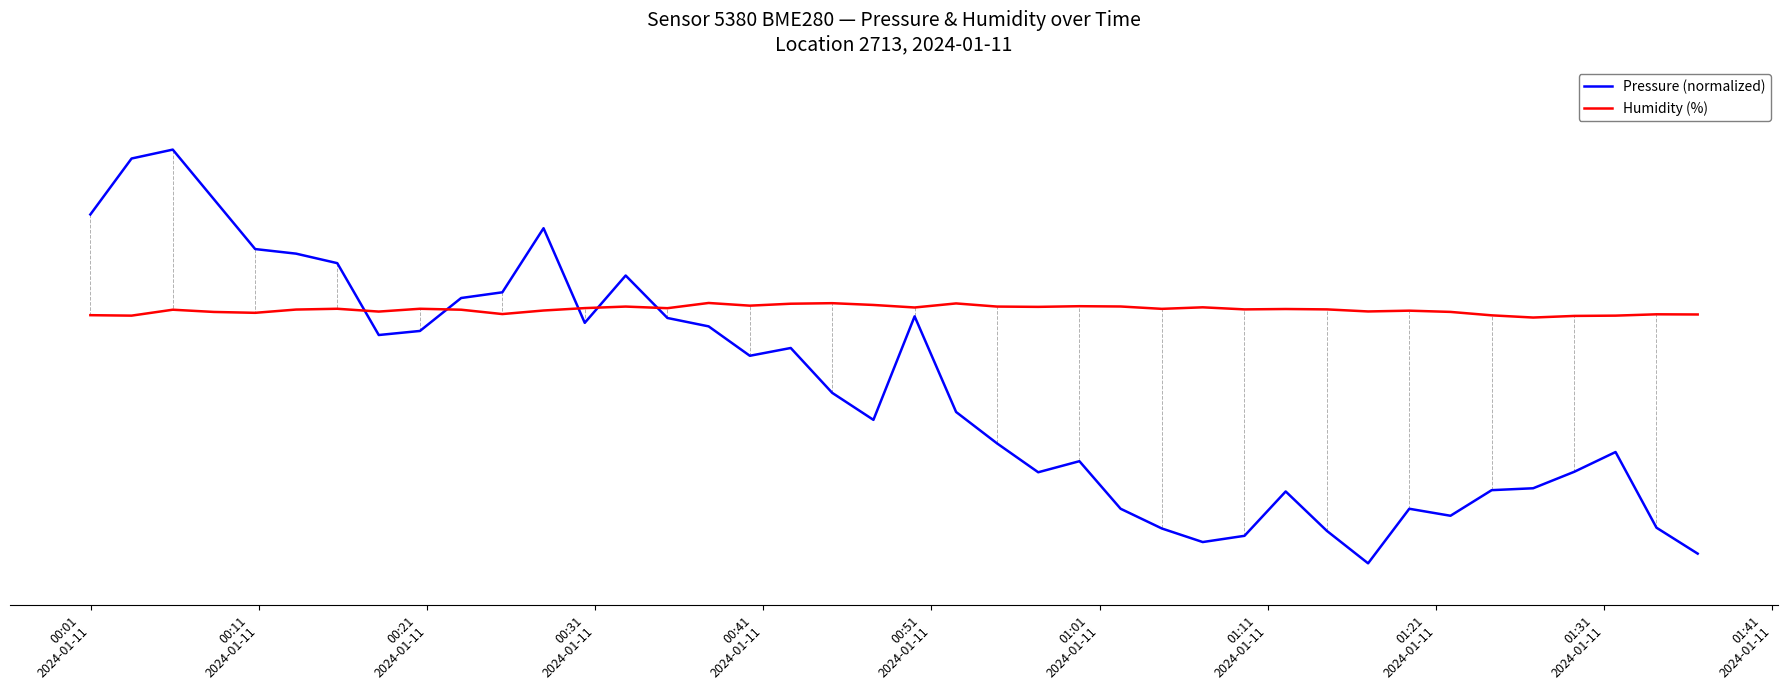

What is the difference between the maximum and minimum values in the Humidity (%) series?

3.5